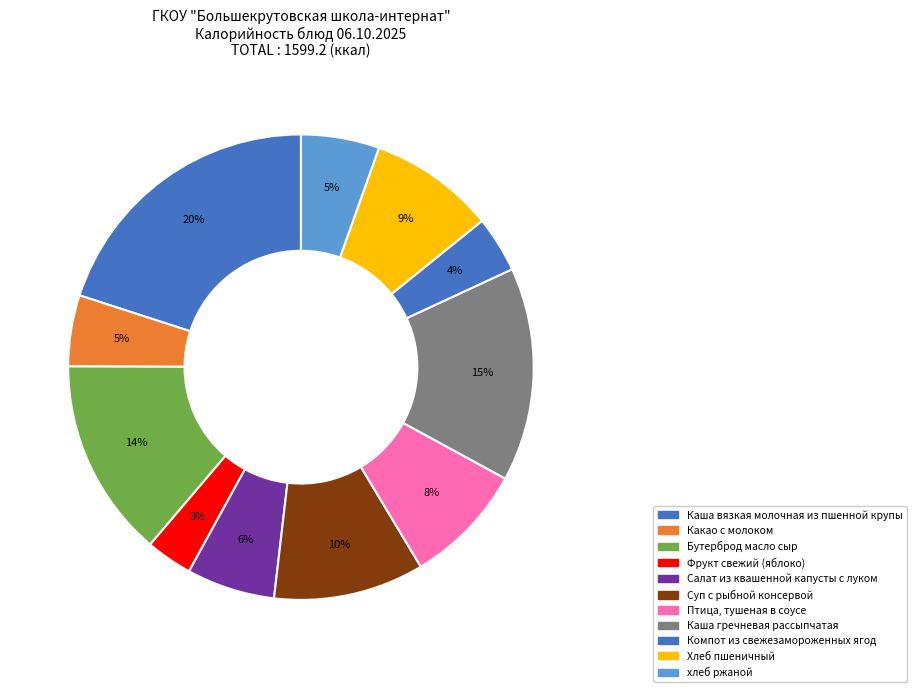

What is the change in value from Салат из квашенной капусты с луком to хлеб ржаной?

-11.1